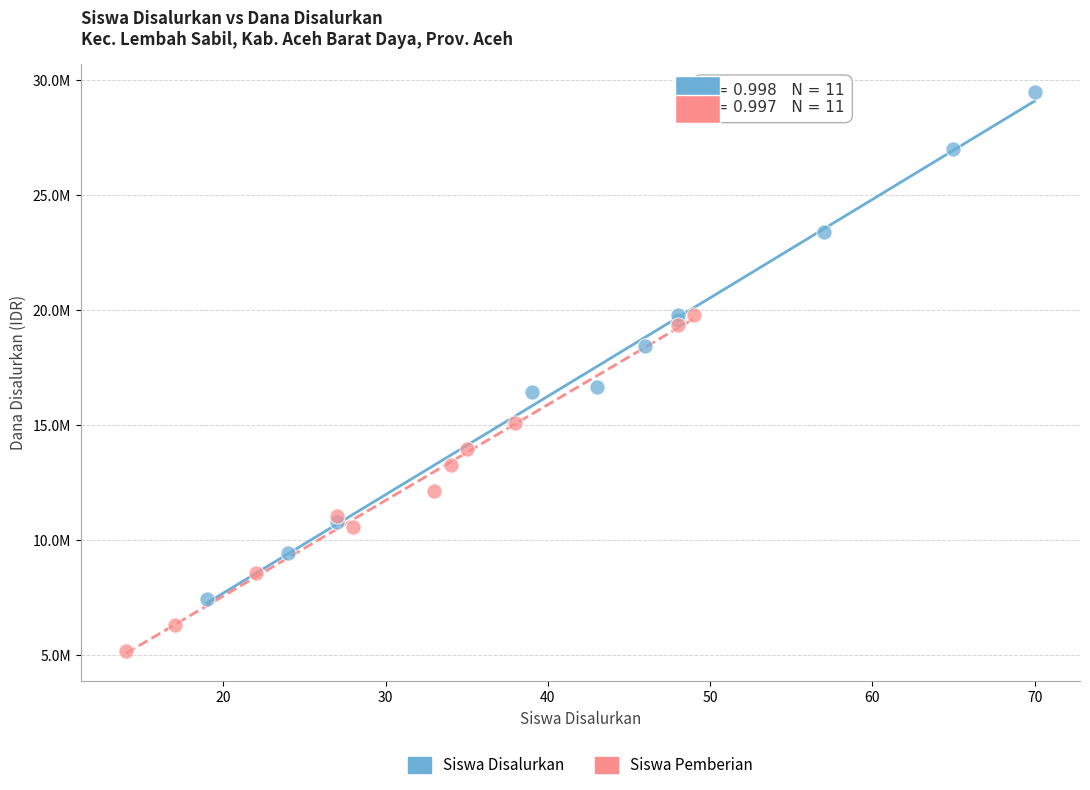

What are all the series names shown in the legend?

Siswa Disalurkan, Siswa Pemberian